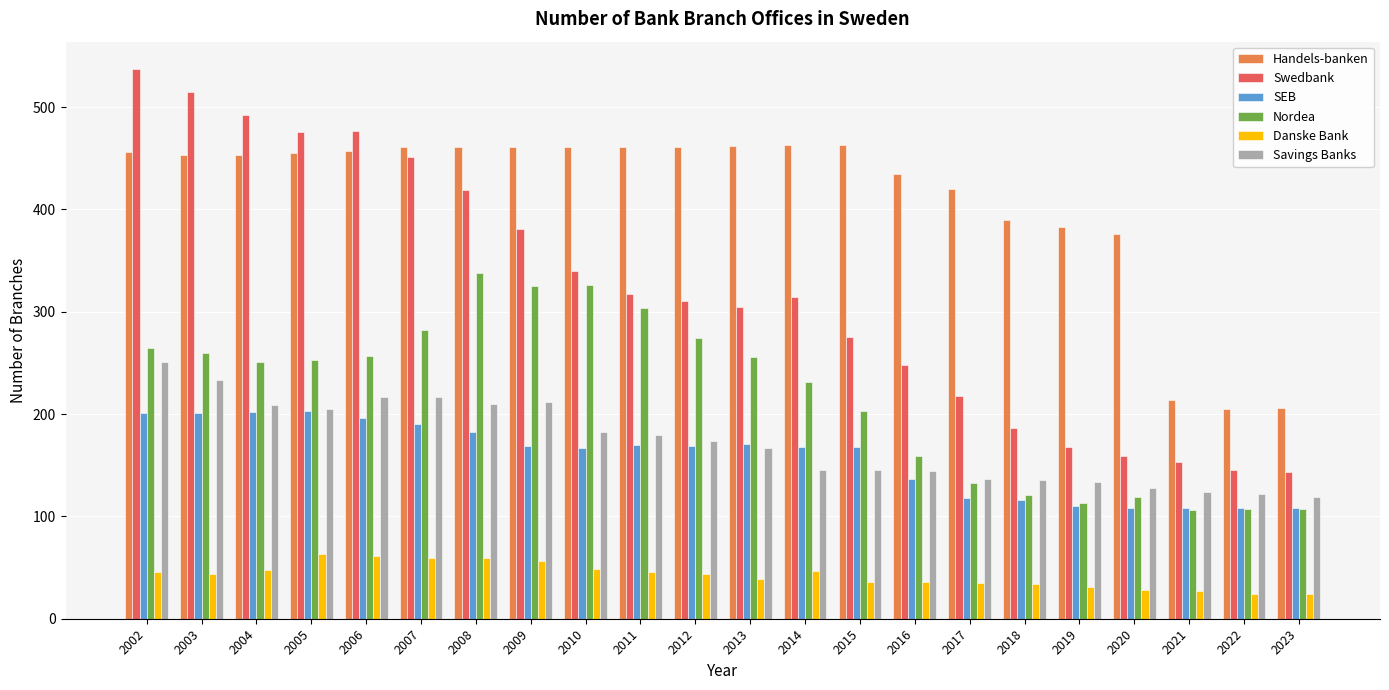

At which label does Nordea reach its peak?

2008